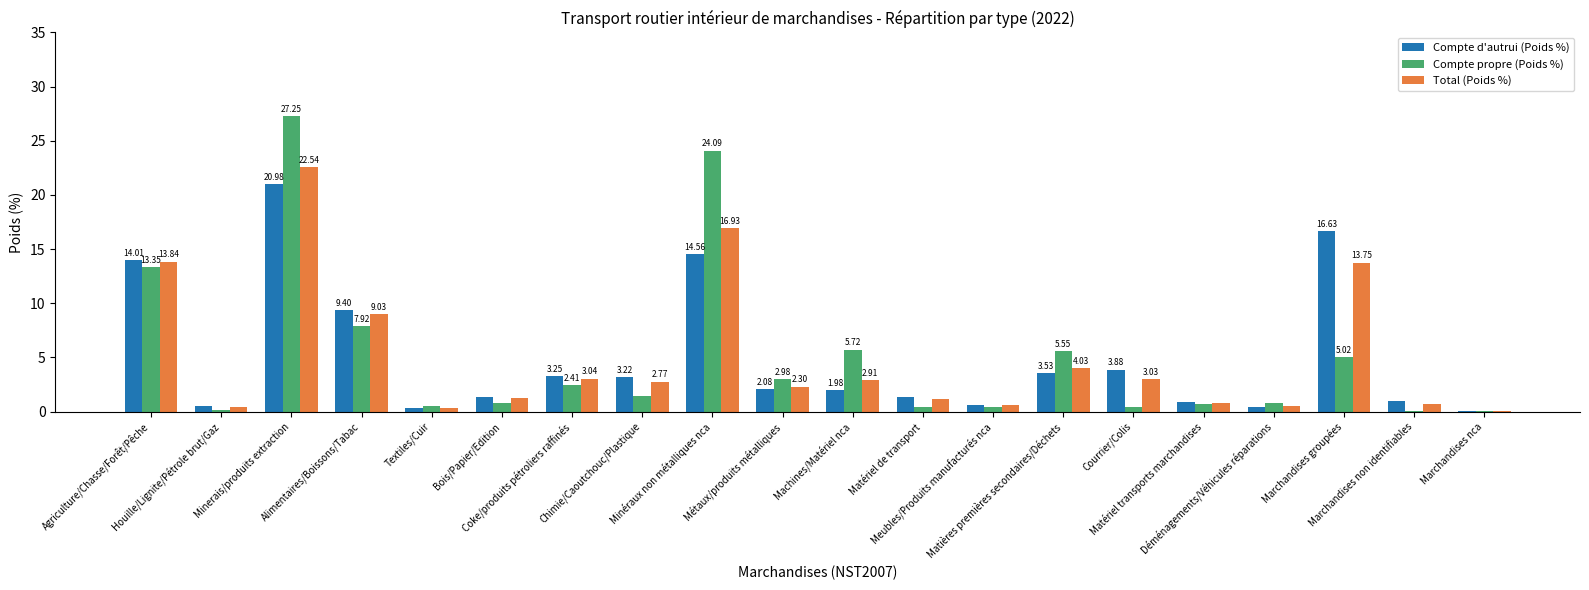

How many data points in Compte d'autrui (Poids %) are above 2?

10